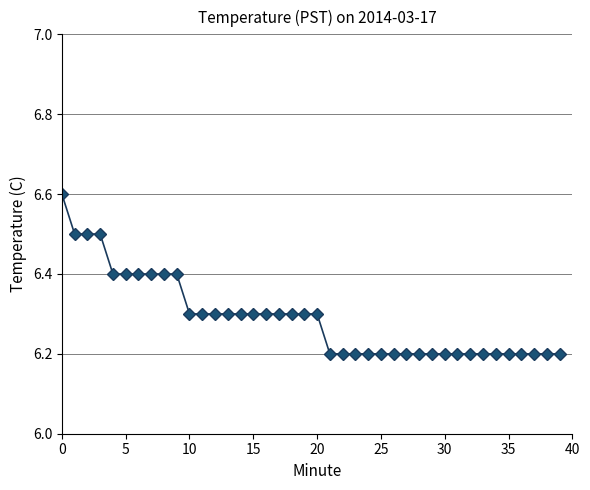

What is the difference between the second highest and second lowest values?

0.3